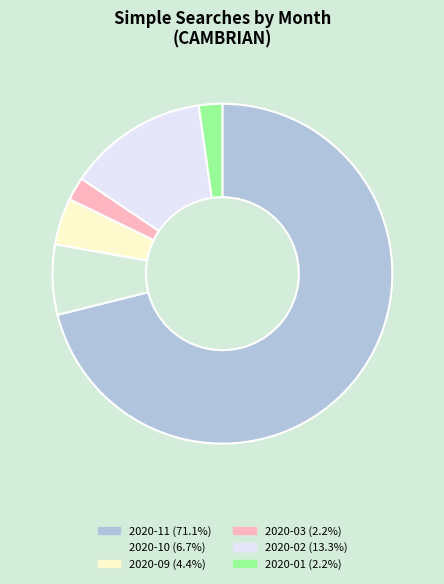

Do 2020-02 and 2020-01 together represent more than half of the pie?

No